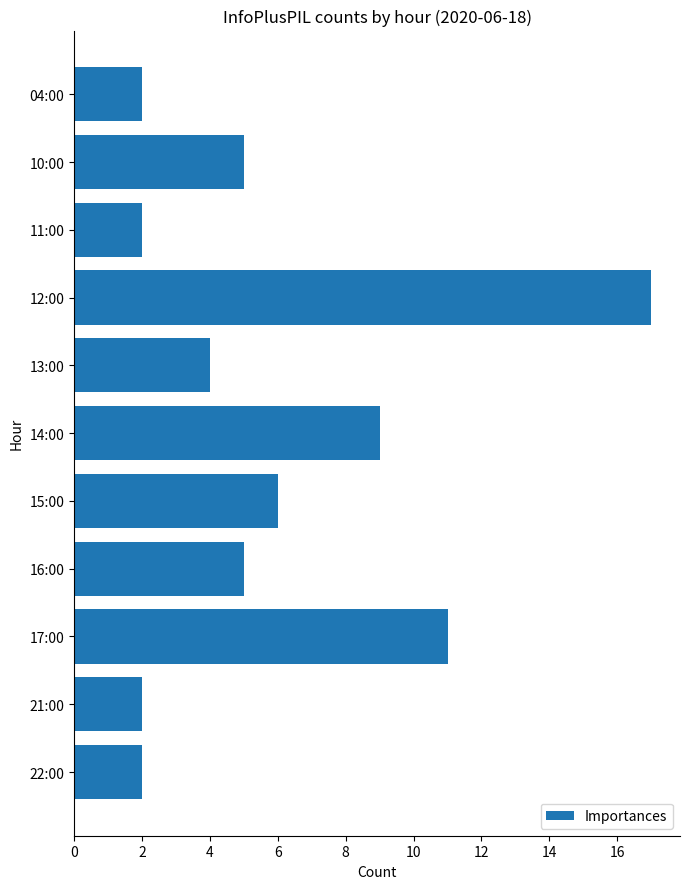

Reading bottom to top, transcribe all the data shown in this chart.

22:00=2	21:00=2	17:00=11	16:00=5	15:00=6	14:00=9	13:00=4	12:00=17	11:00=2	10:00=5	04:00=2